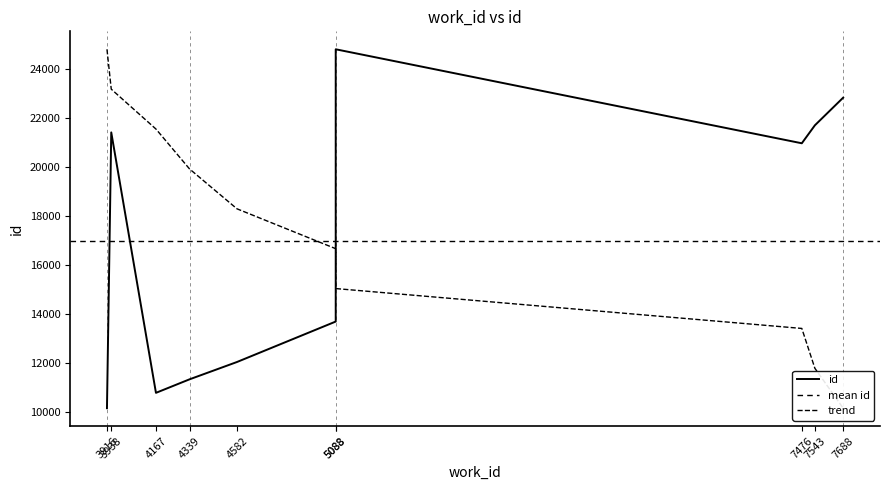

What is the value of the 1st point from the left?

10167